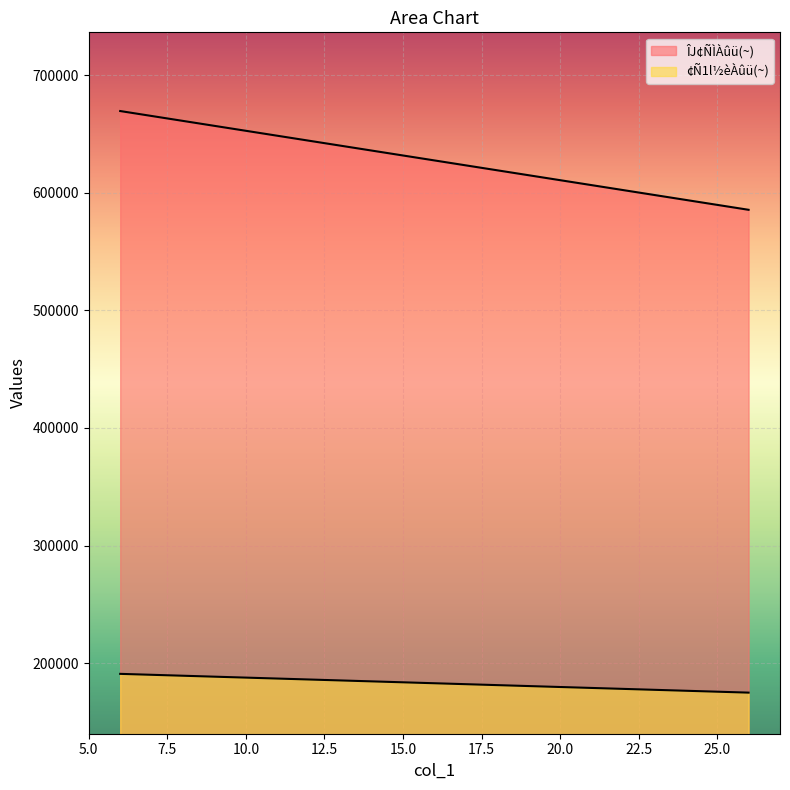

True or false: ÎJ¢ÑÌÀûü(~) has a value of 165886 at 26.

False